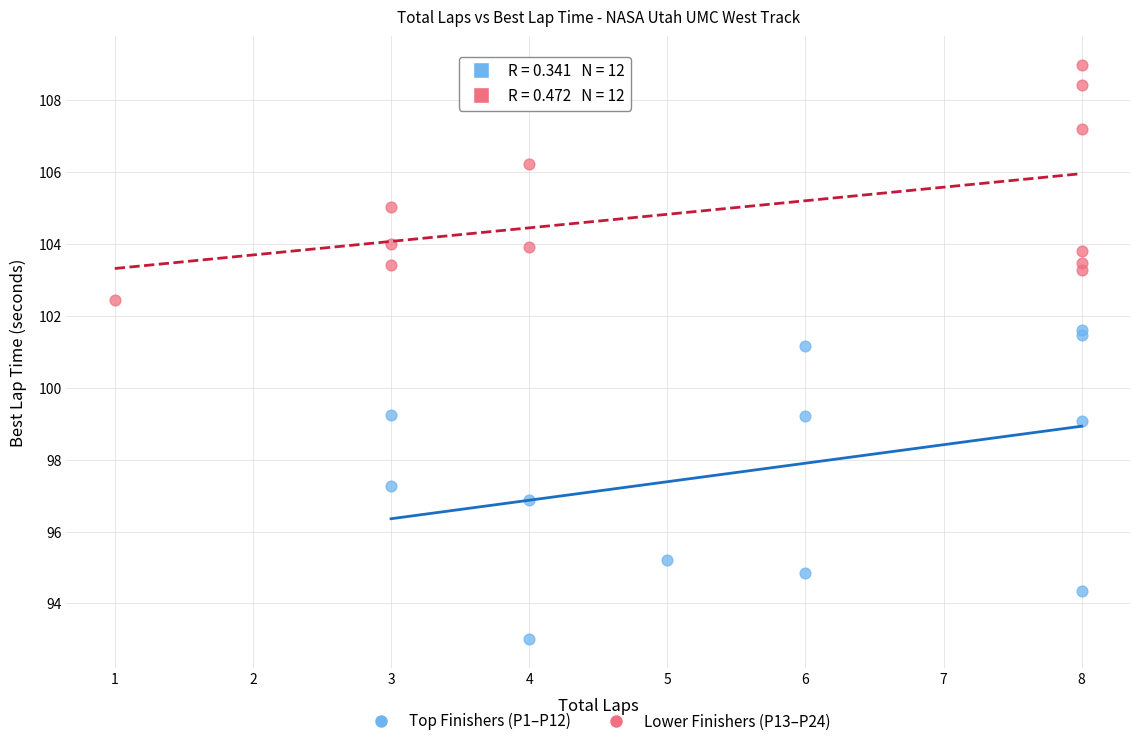

Which series contains the highest Y value?

Lower Finishers (P13–P24)